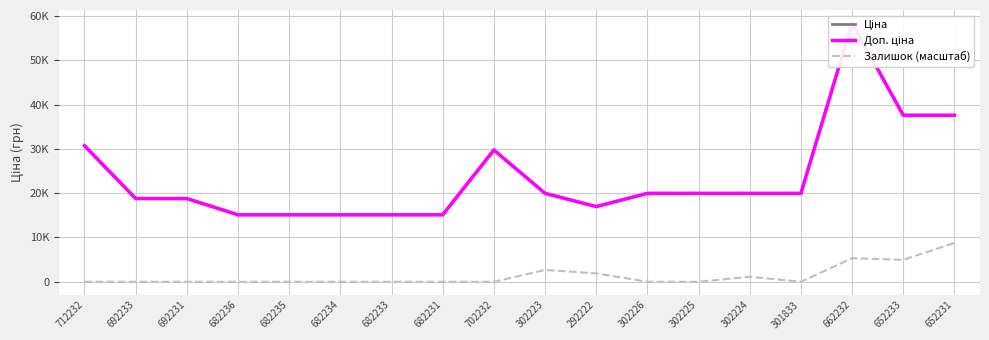

What is the difference between the maximum and minimum values in the Ціна series?

43306.5